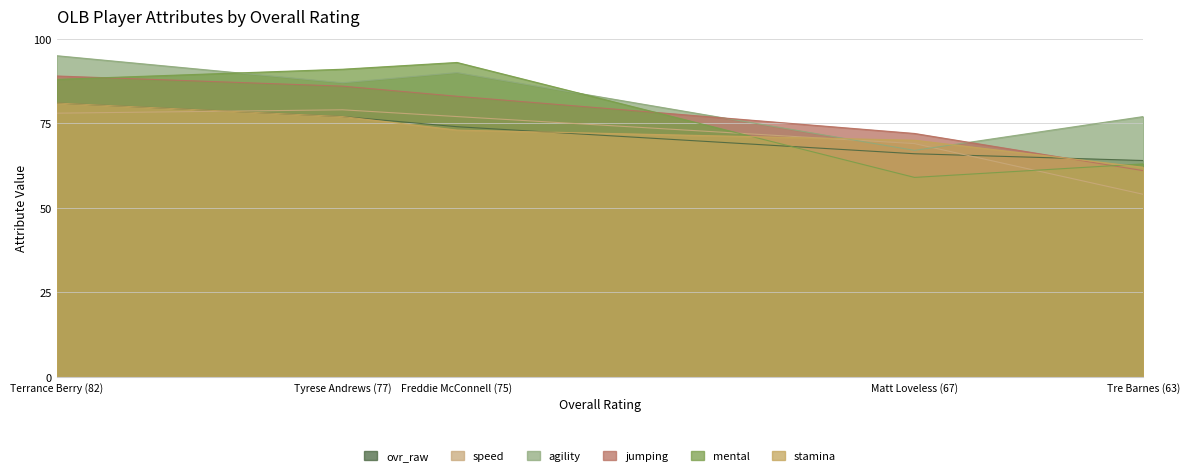

List the labels in order of ovr_raw value, largest first.

Terrance Berry (82), Tyrese Andrews (77), Freddie McConnell (75), Matt Loveless (67), Tre Barnes (63)